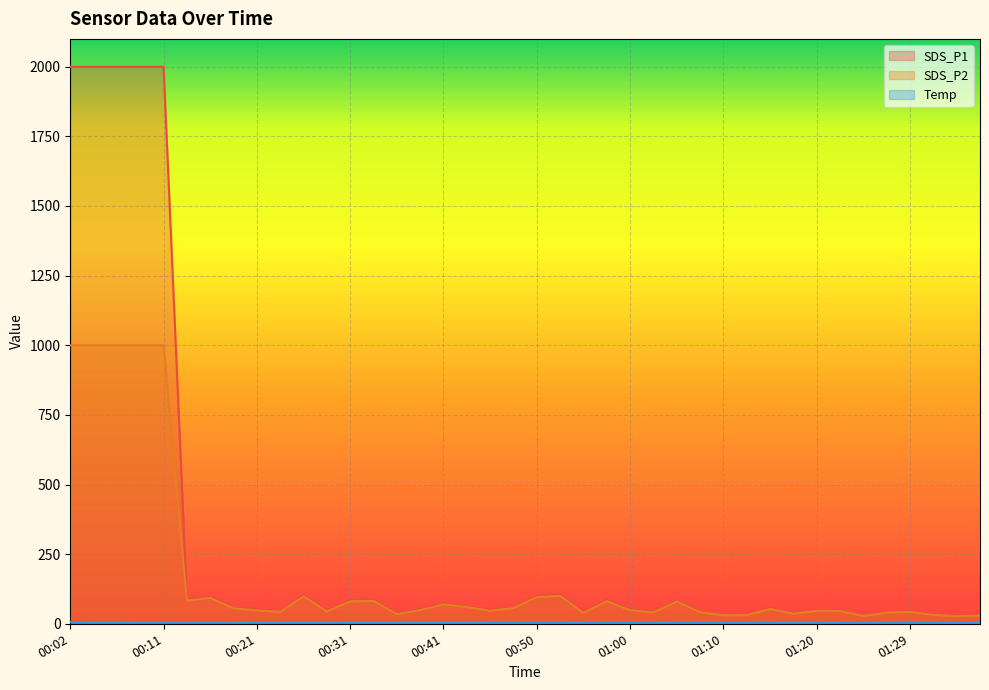

What is the total value across all series at 00:11?

3006.0